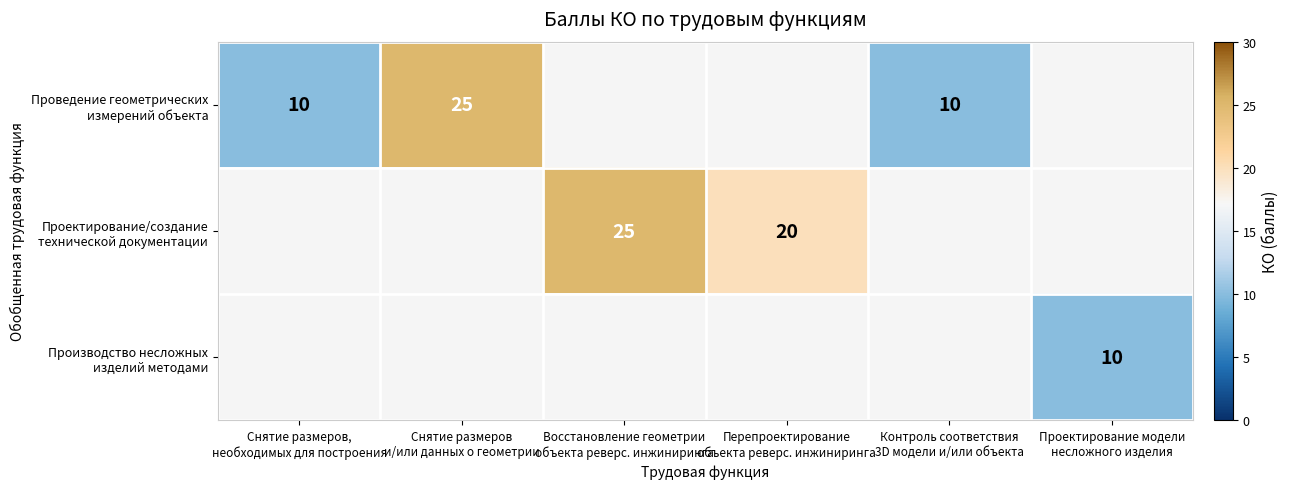

What is the difference between the Проектирование/создание технической документации values at Перепроектирование объекта реверс. инжиниринга and Восстановление геометрии объекта реверс. инжиниринга?

5.0